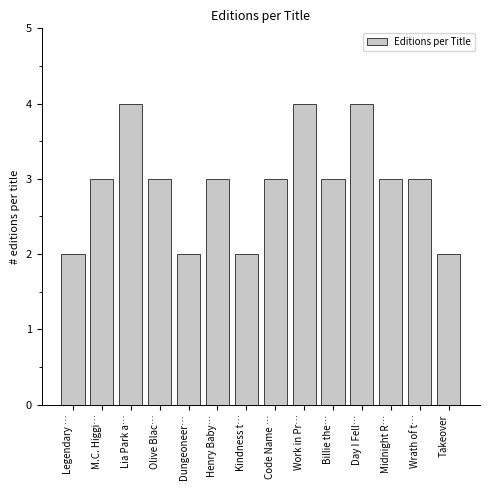

Reading left to right, what are all the values shown in this chart?

2	3	4	3	2	3	2	3	4	3	4	3	3	2